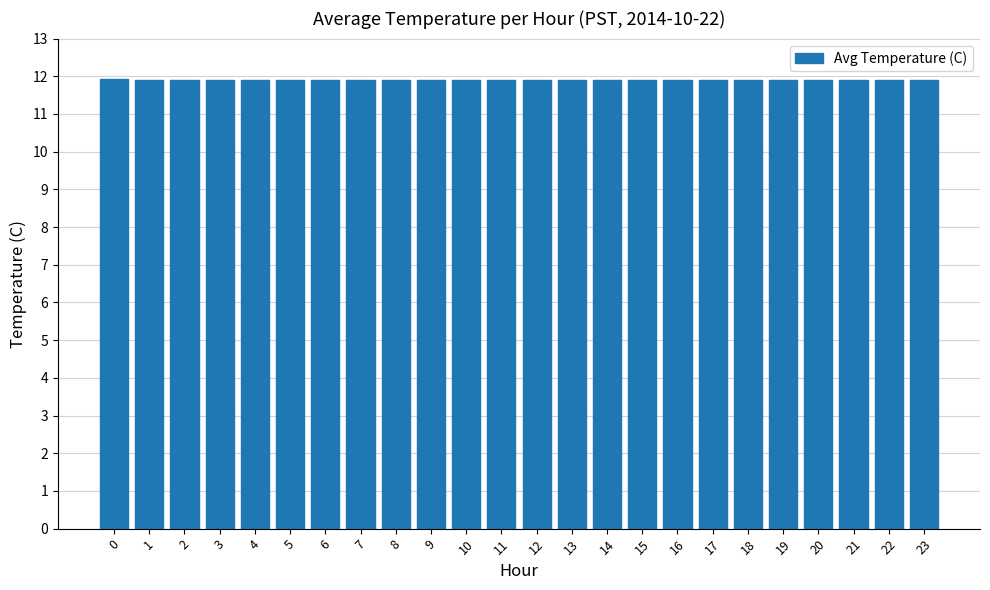

How many bars are there in total?

24